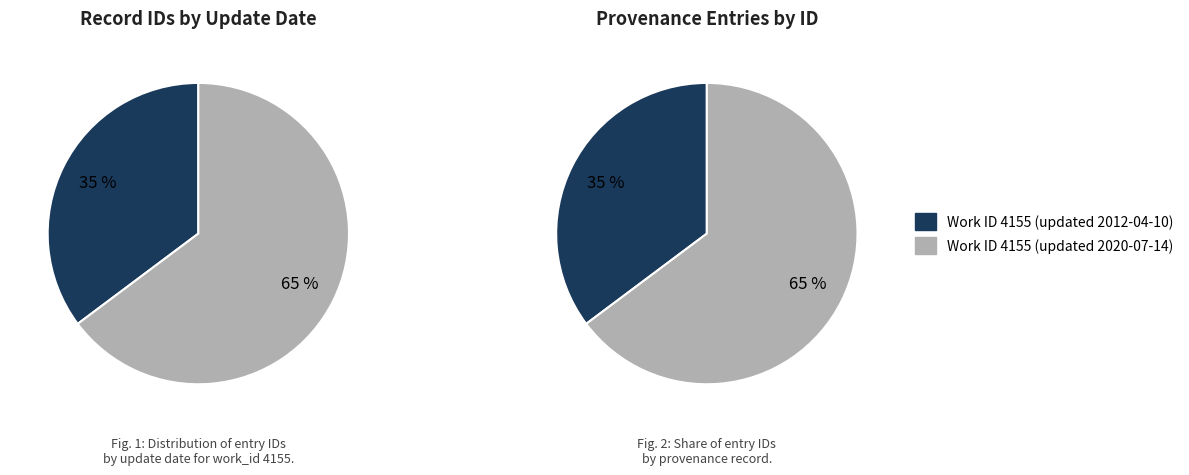

Rank the categories by value from lowest to highest.

Work ID 4155 (2012), Work ID 4155 (2020)